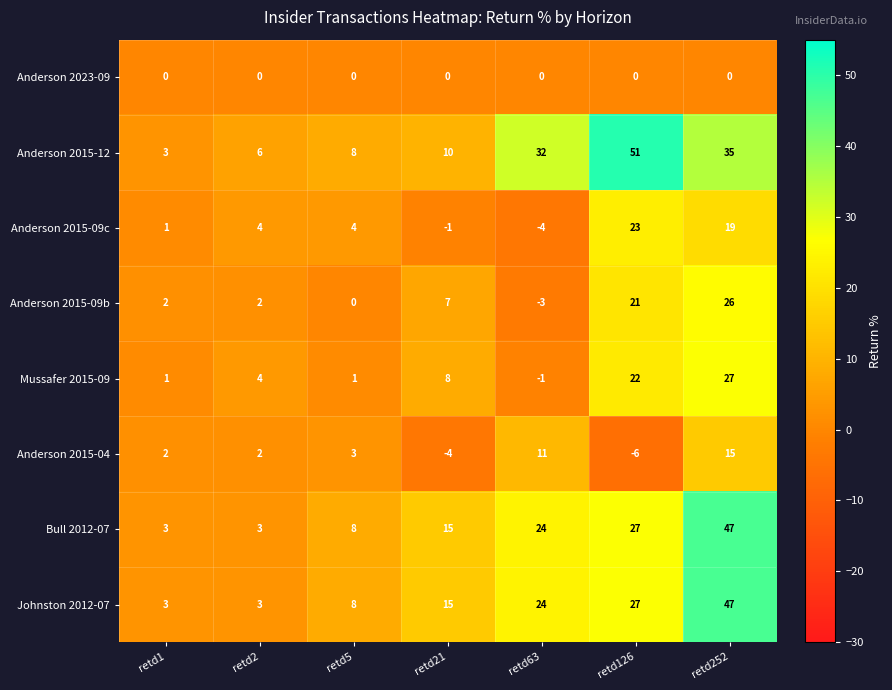

What is the sum of the Mussafer 2015-09 values at retd1 and retd252?

28